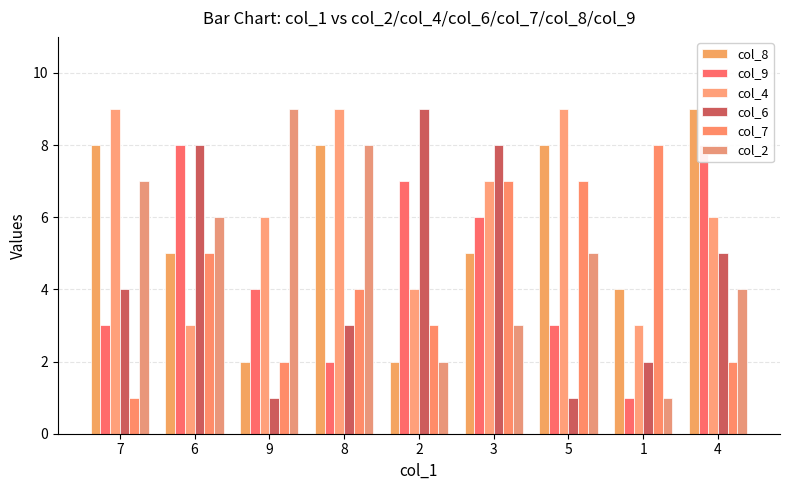

Rank the series by their maximum value, from highest to lowest.

col_8, col_4, col_6, col_2, col_9, col_7